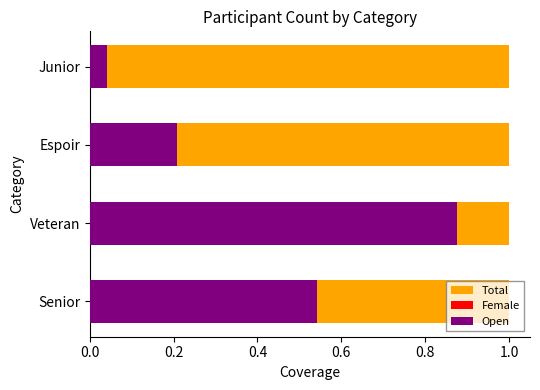

What is the value of the Open bar at the 1st from the left?

0.5